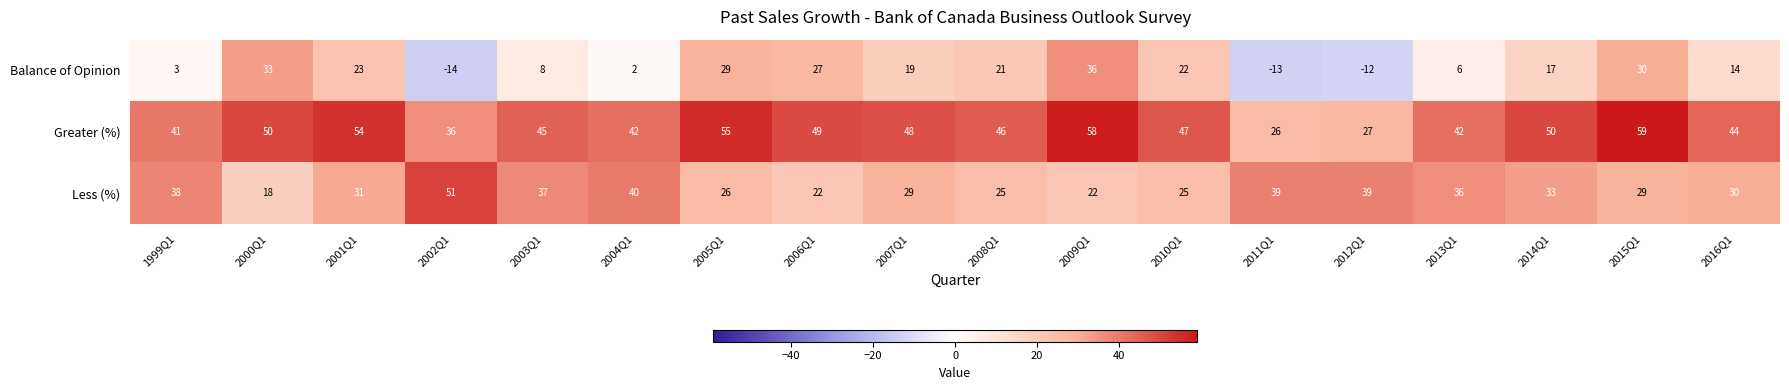

What is the maximum value shown in the chart?

59